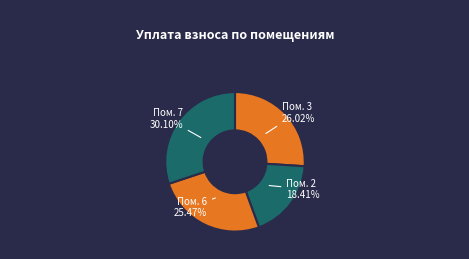

Do Пом. 7 and Пом. 6 together represent more than half of the pie?

Yes